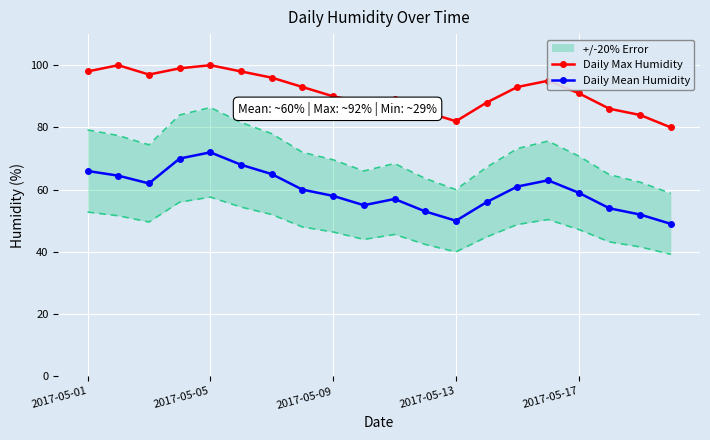

How many data points does each series have?

20